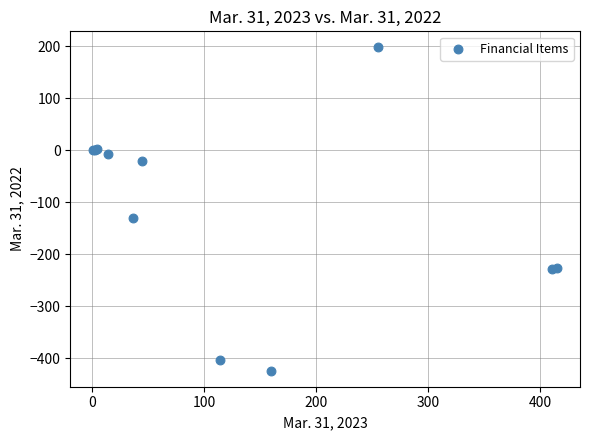

What Y value in the scatter plot is closest to -113?

-130